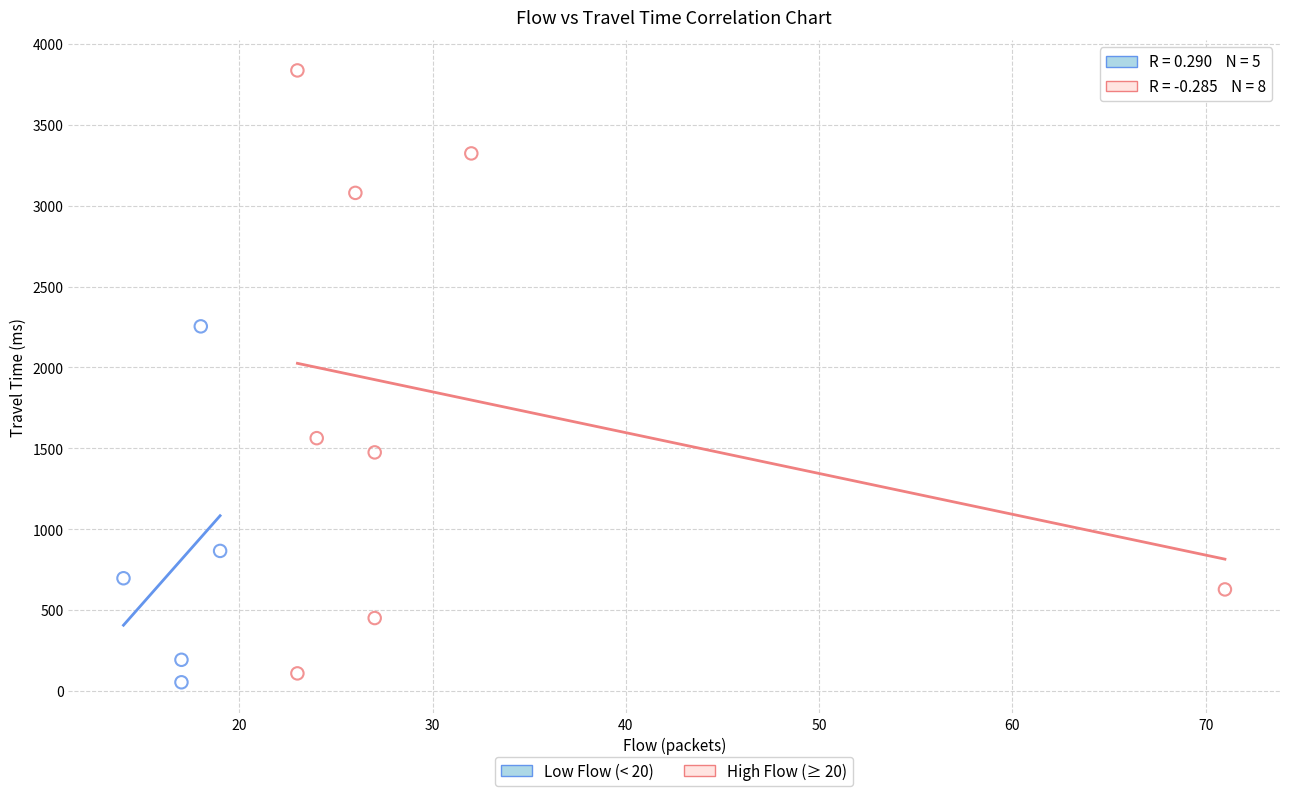

Which series has the largest Y range (max minus min)?

High Flow (≥ 20)